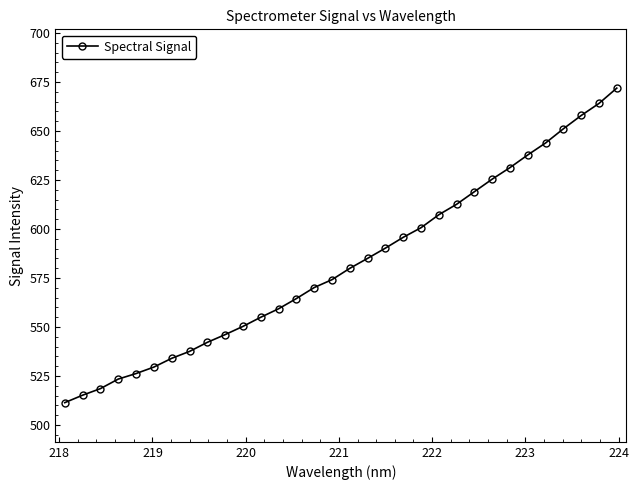

What is the maximum value shown in the chart?

671.9